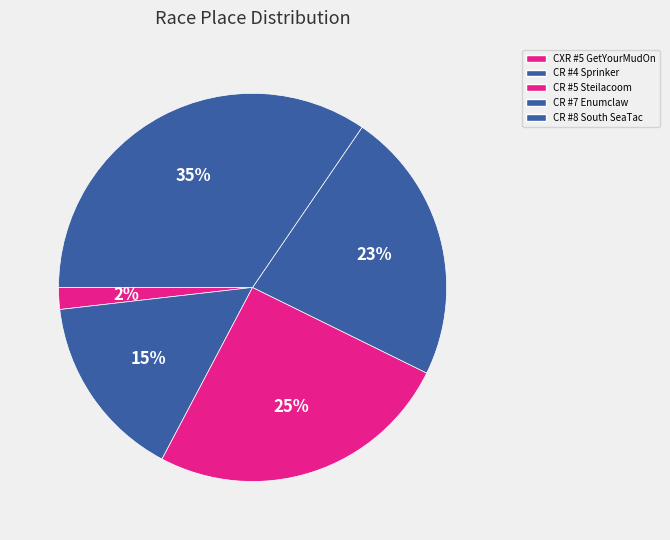

To the nearest percent, what is the difference between the largest and smallest slice percentages?

33%